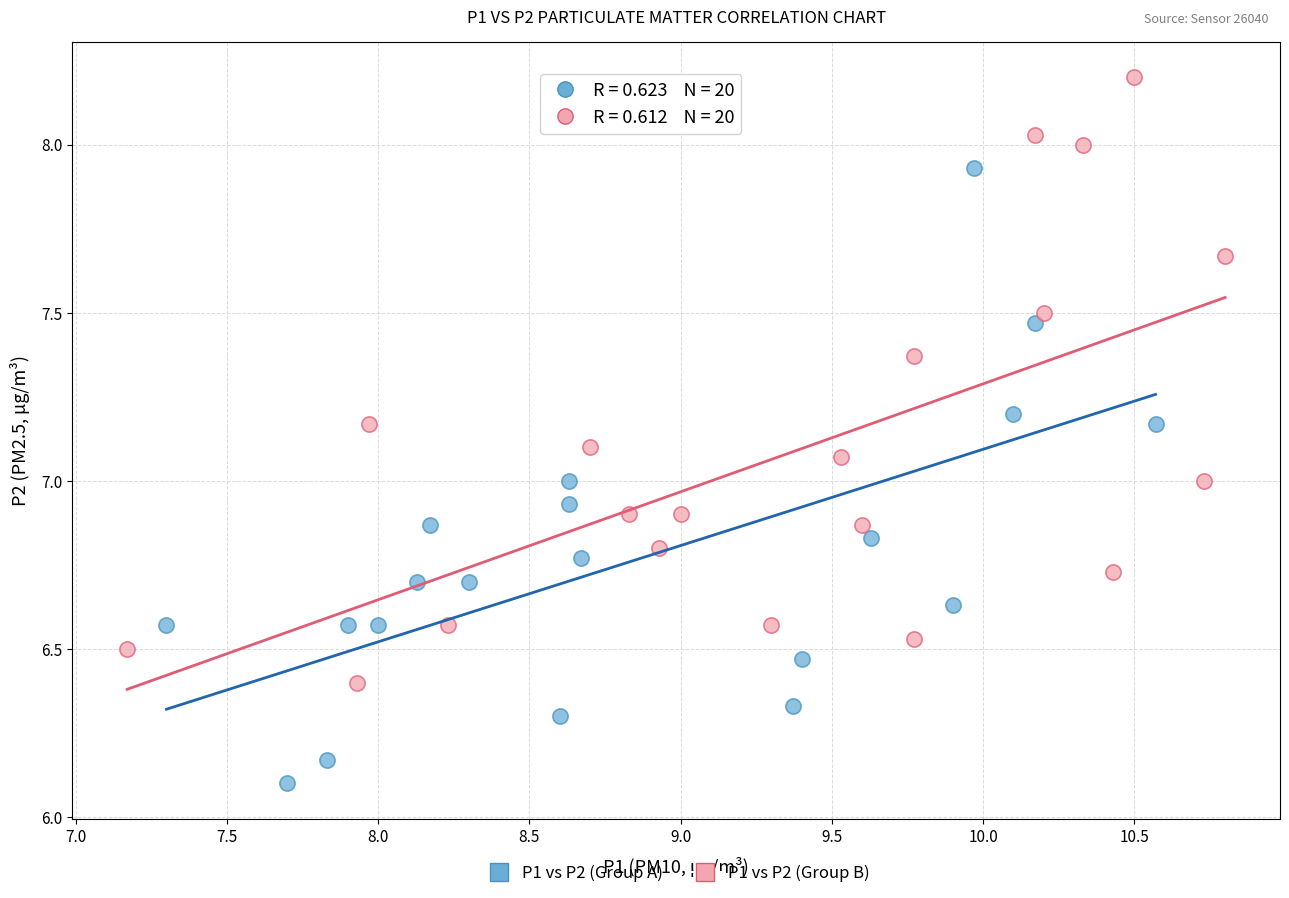

Which series has the widest spread of Y values?

P1 vs P2 (Group A)